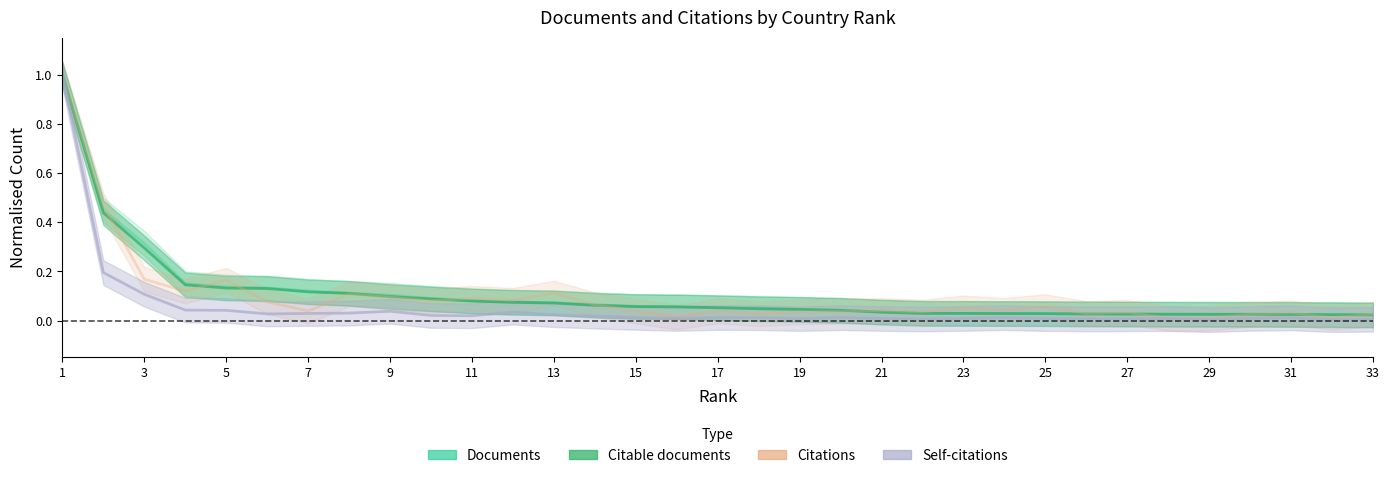

Which series changed the most between 33 and 23?

Documents